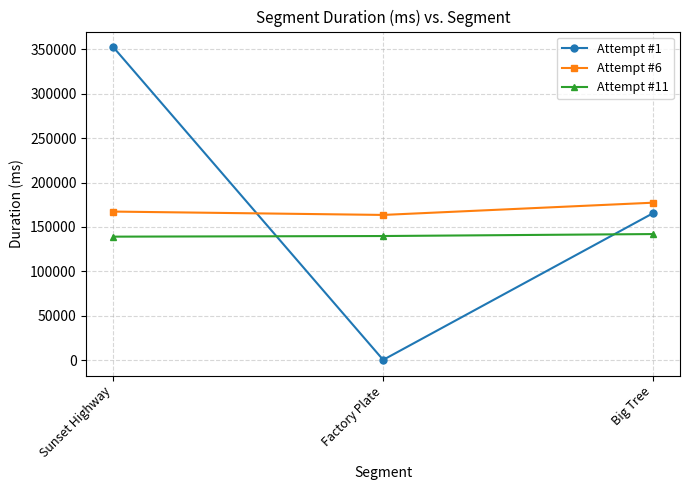

What position from the right is Sunset Highway?

3